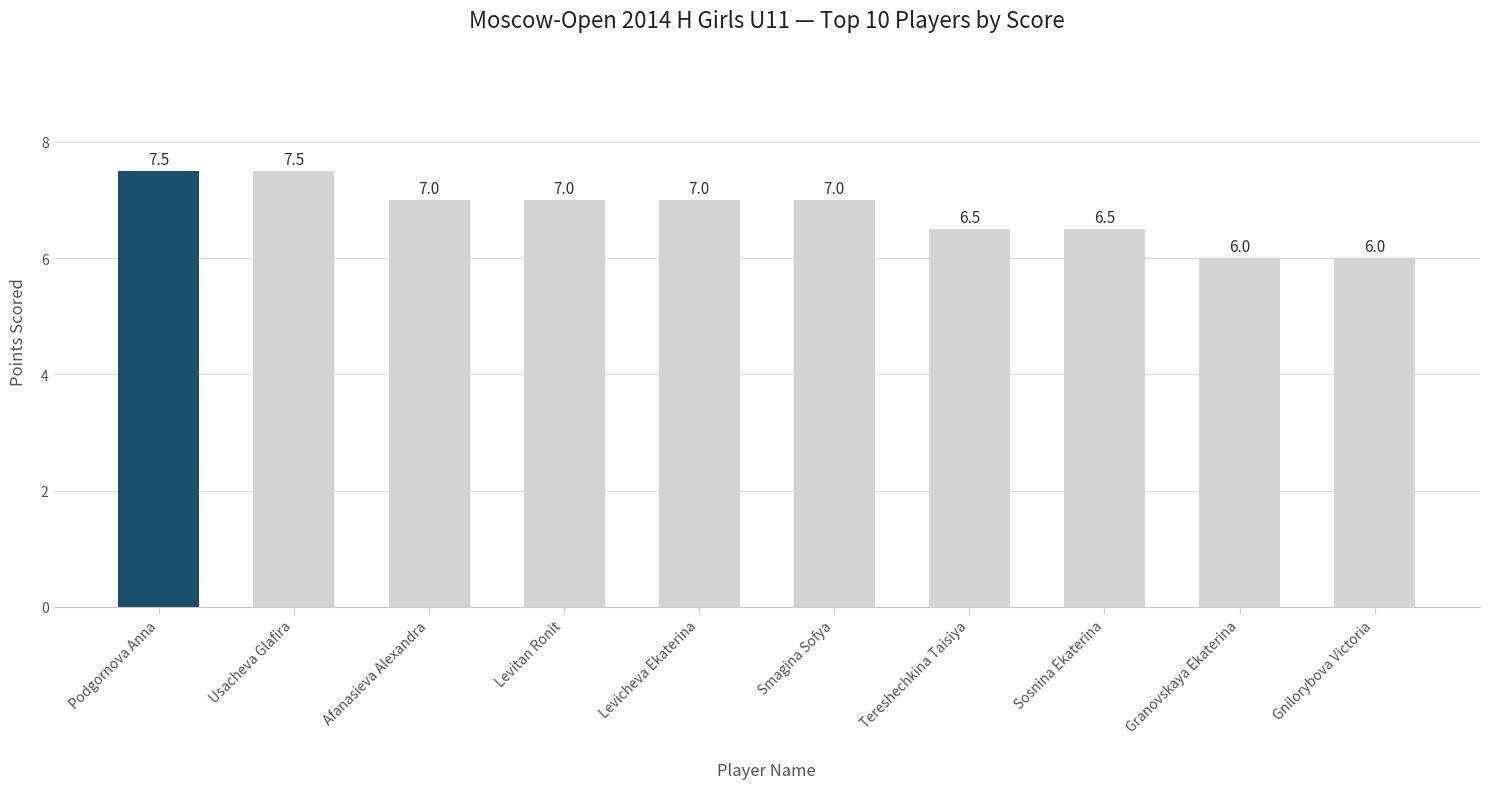

What is the maximum value shown in the chart?

7.5